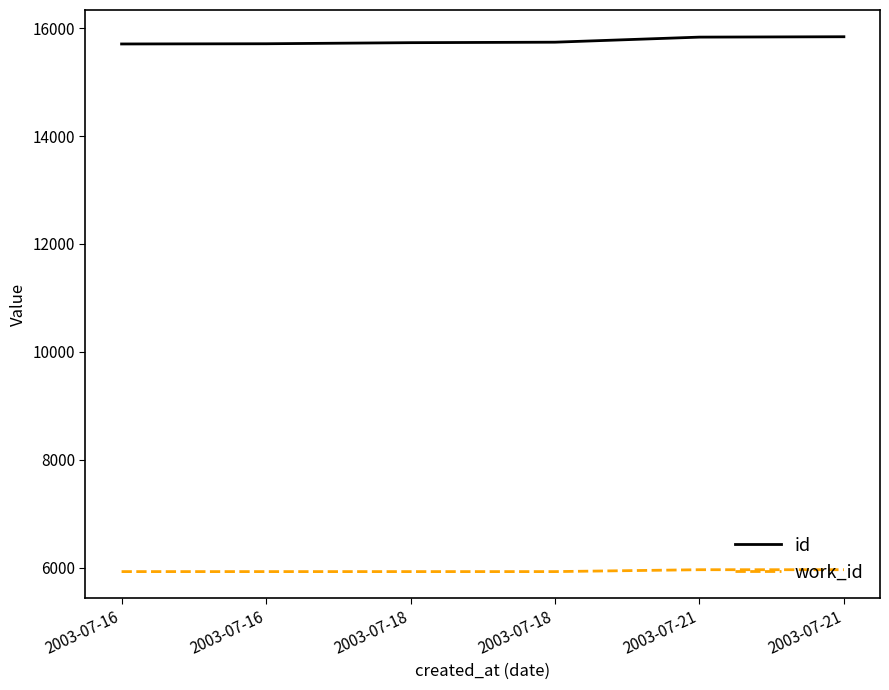

What is the average value of the work_id series?

5937